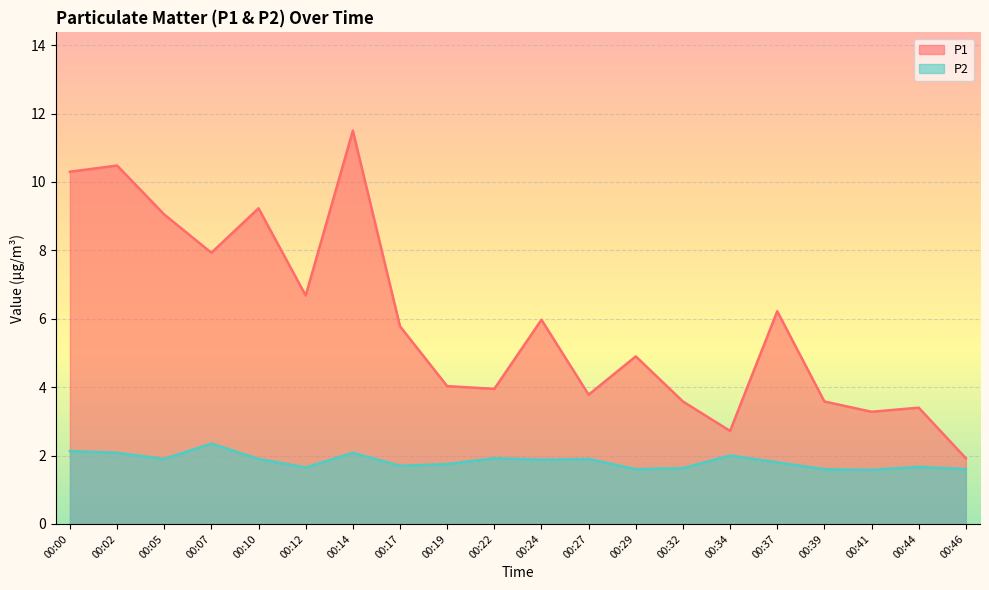

How many lines are shown in the chart?

2